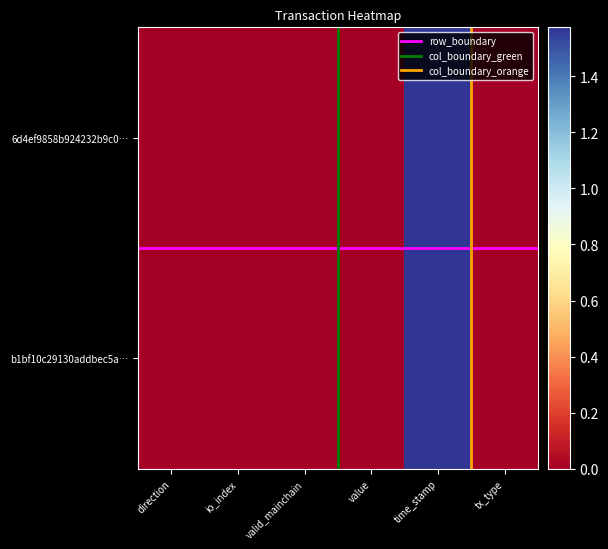

List the series in order of their peak value, lowest first.

b1bf10c29130addbec5a0950c5d7fb02aaaade1, 6d4ef9858b924232b9c02c8ef7c9e10bd9696b9